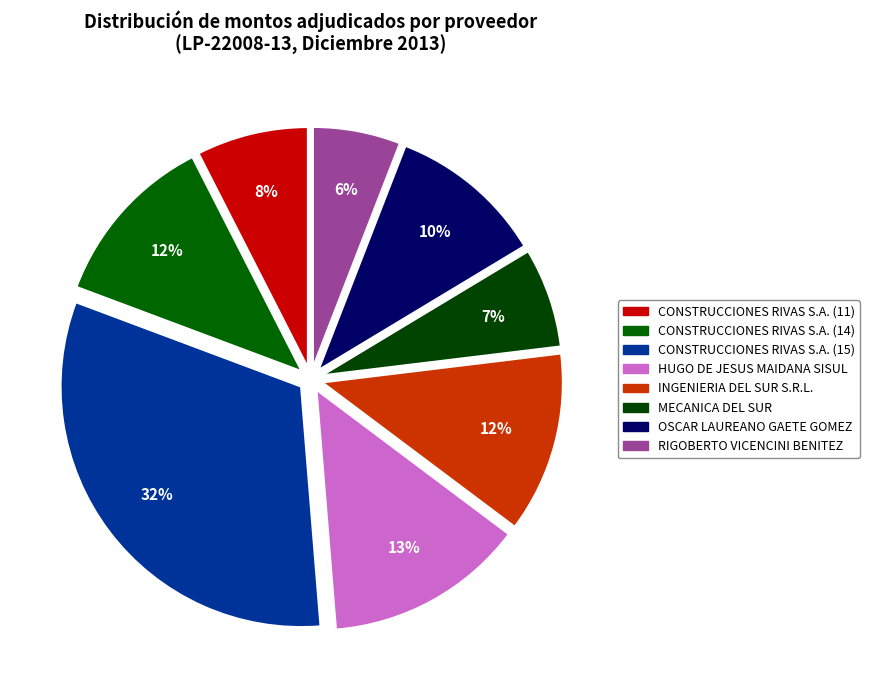

Which slice is the smallest?

RIGOBERTO VICENCINI BENITEZ